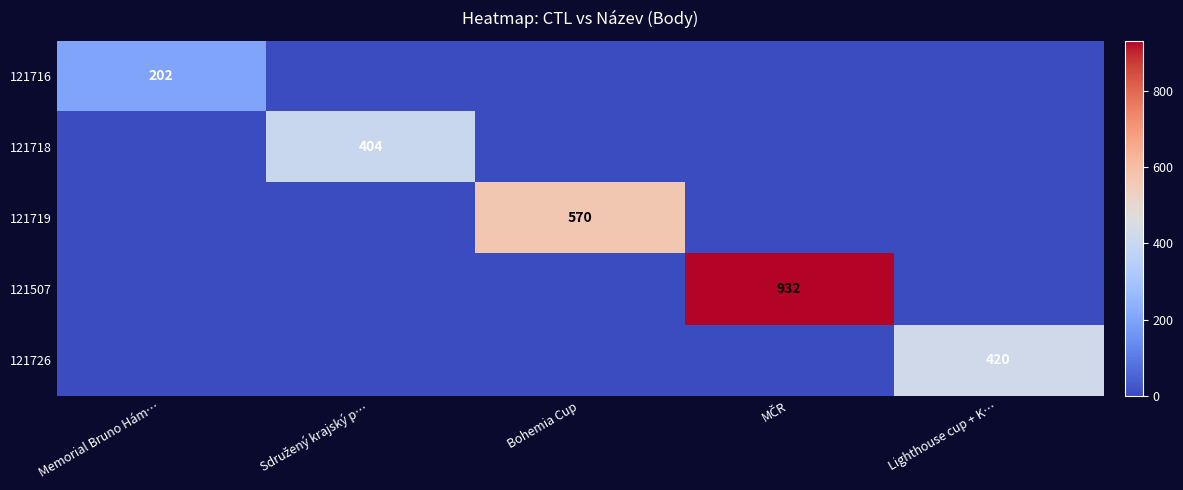

The value of 121716 at Memorial Bruno Hám… is 363. True or false?

False